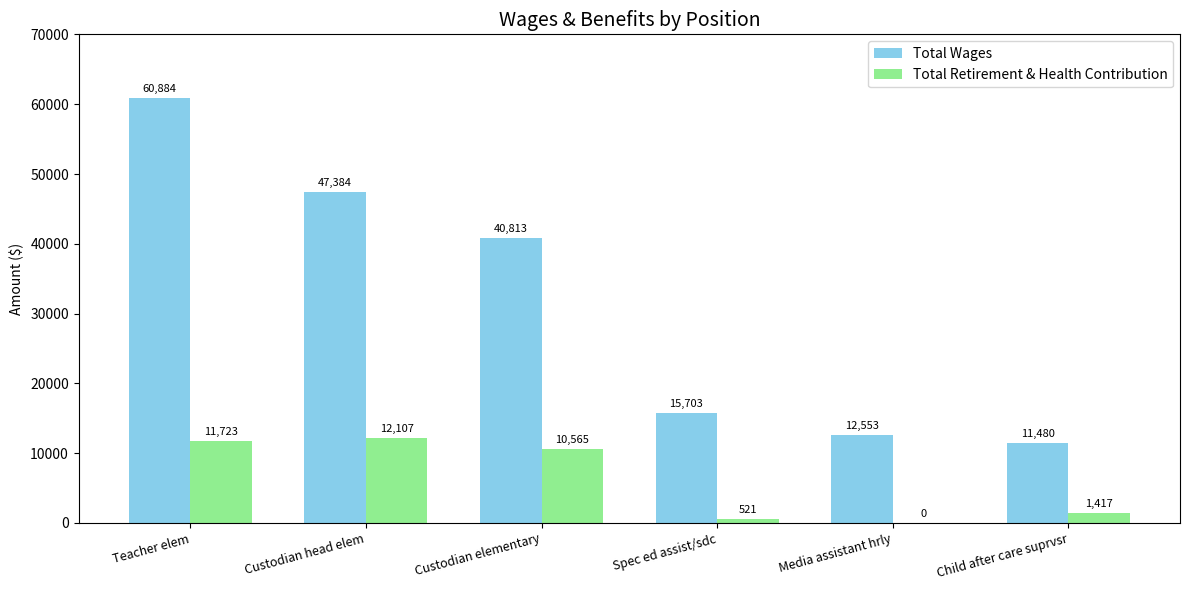

Are the bars horizontal?

No